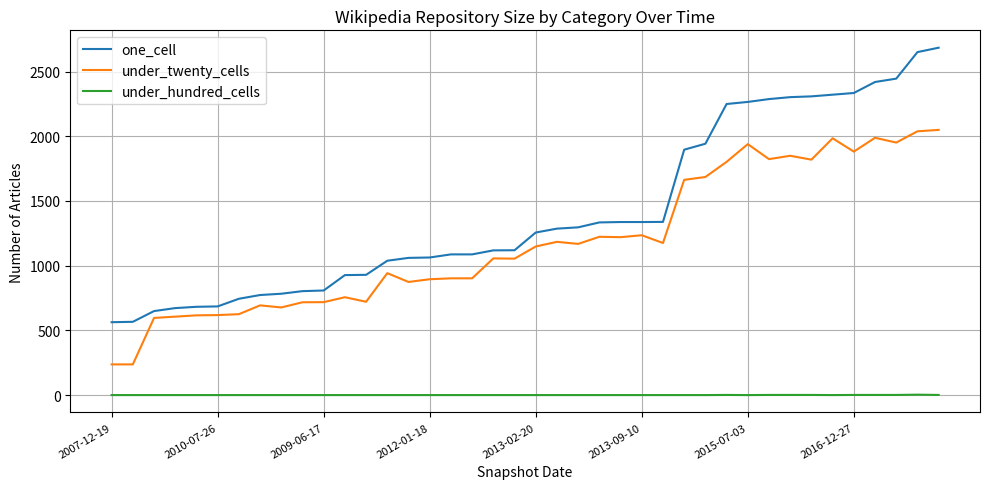

True or false: under_hundred_cells and under_twenty_cells cross at least once.

False